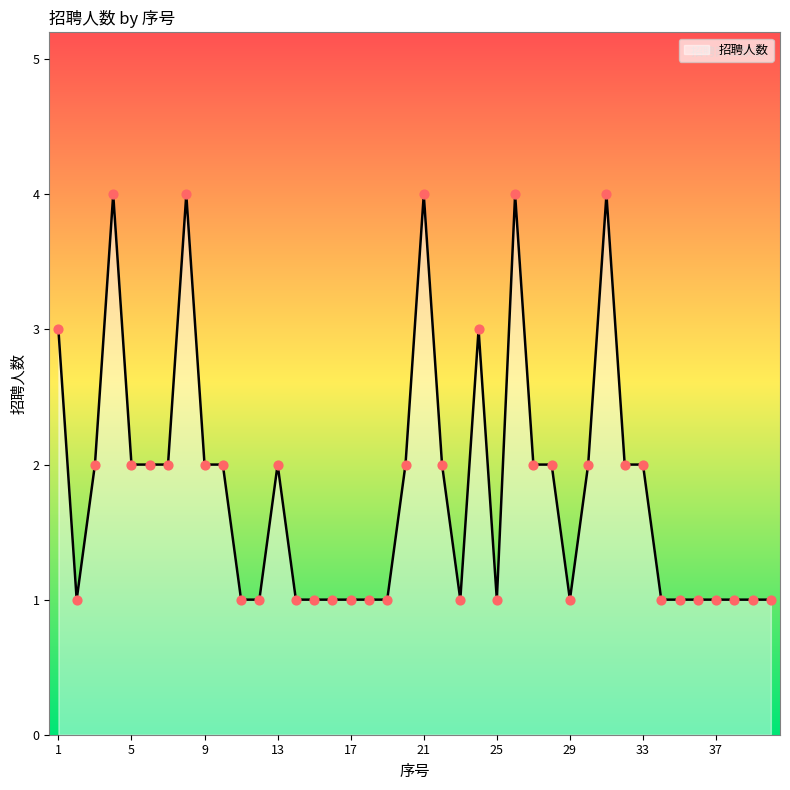

What is the difference between the maximum and minimum values?

3